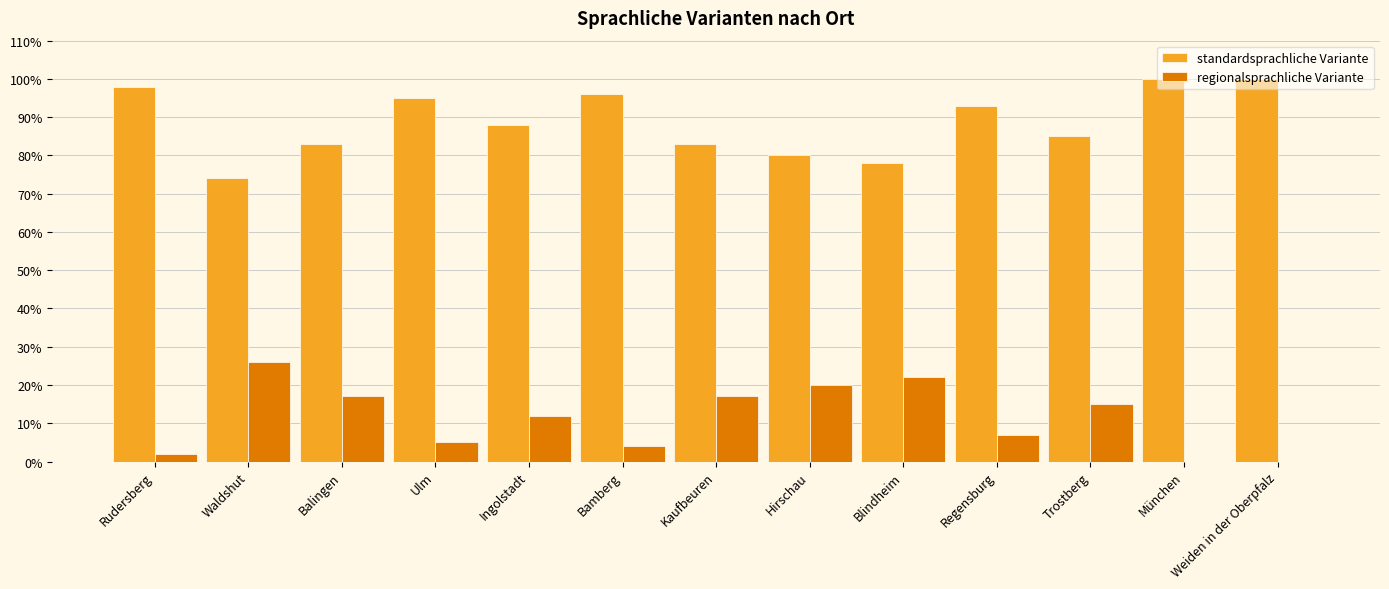

What is the sum of all standardsprachliche Variante values?

1153